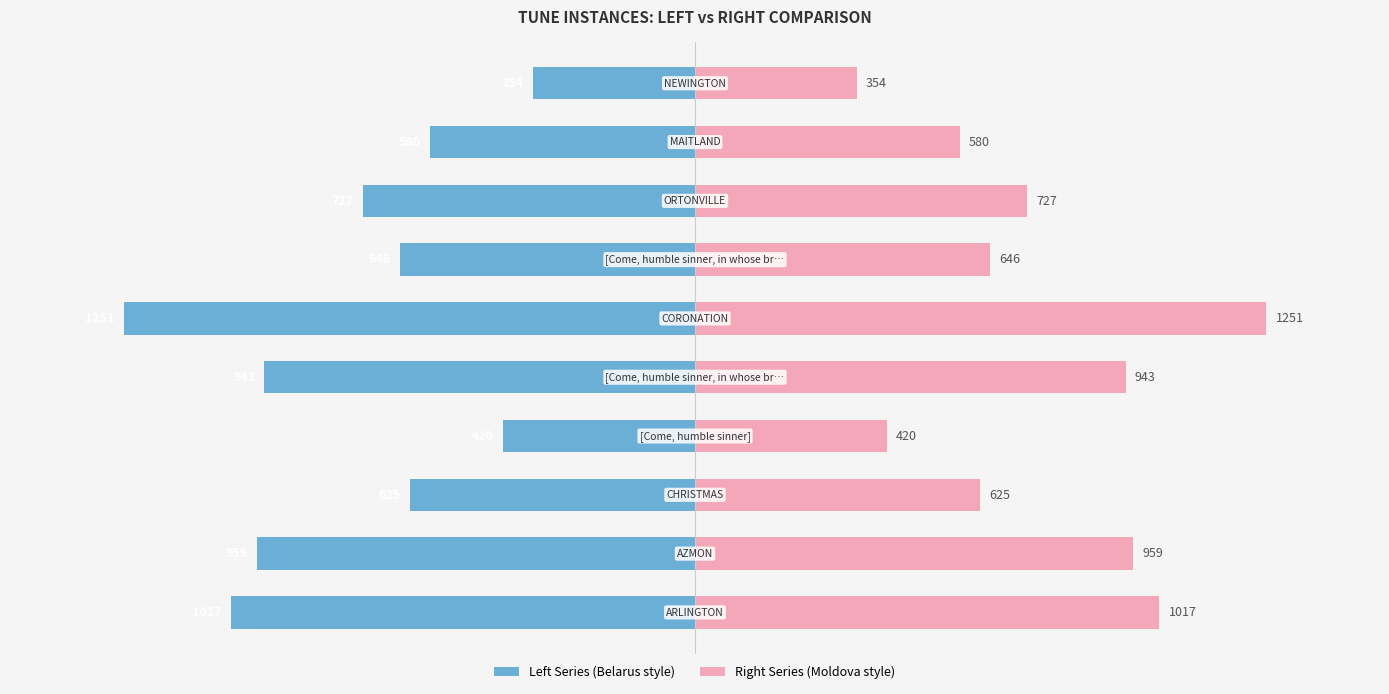

Between 6 and 8, which is larger?

8